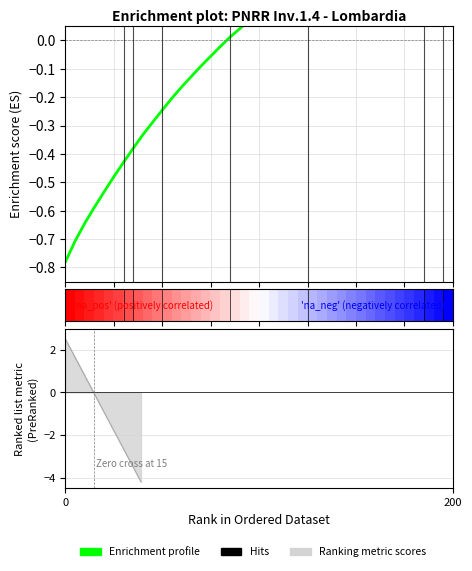

Is this an area chart (filled region under the line)?

No